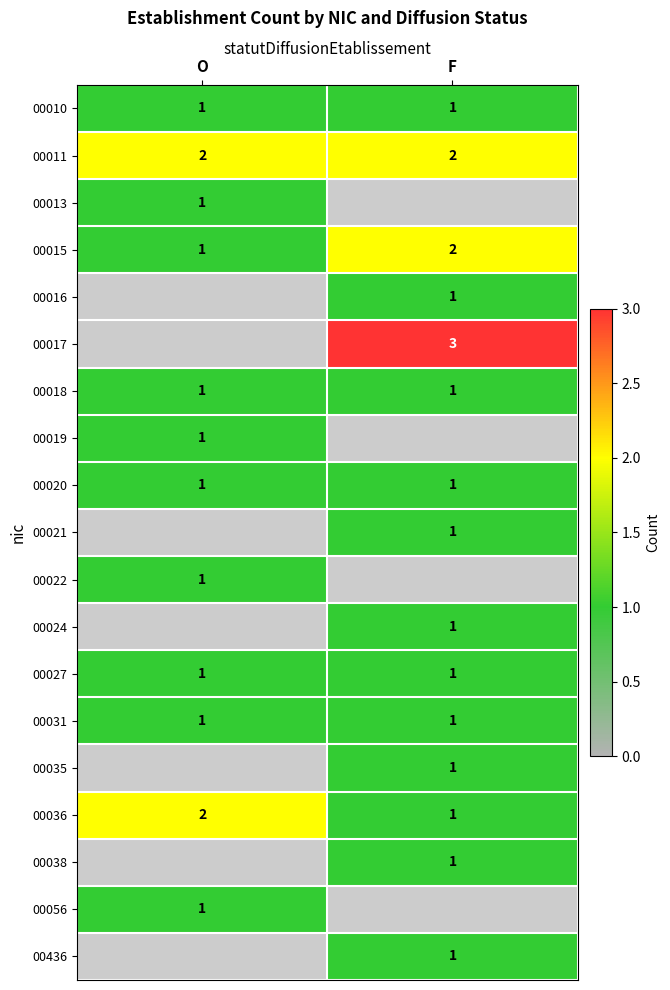

What is the greatest value displayed?

3